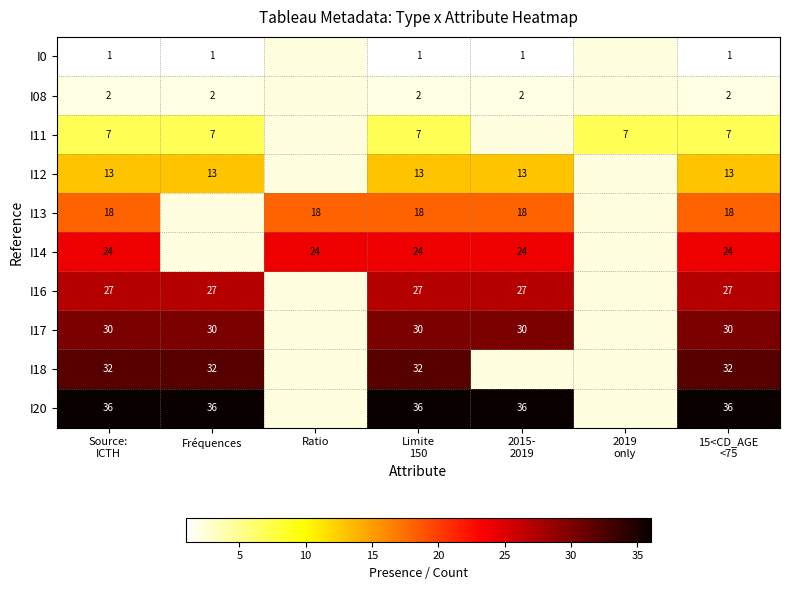

At 2019 only, list the series in order from largest to smallest.

I0, I08, I11, I12, I13, I14, I16, I17, I18, I20